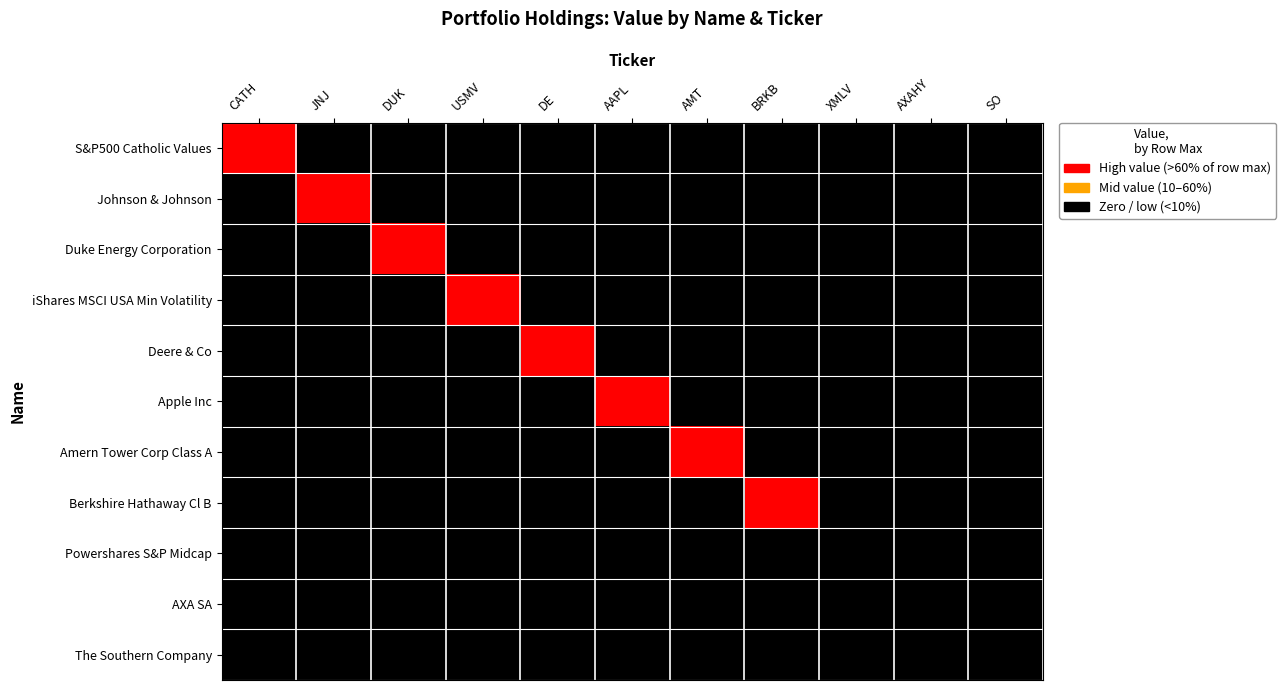

Which series has the largest total across all categories?

S&P500 Catholic Values